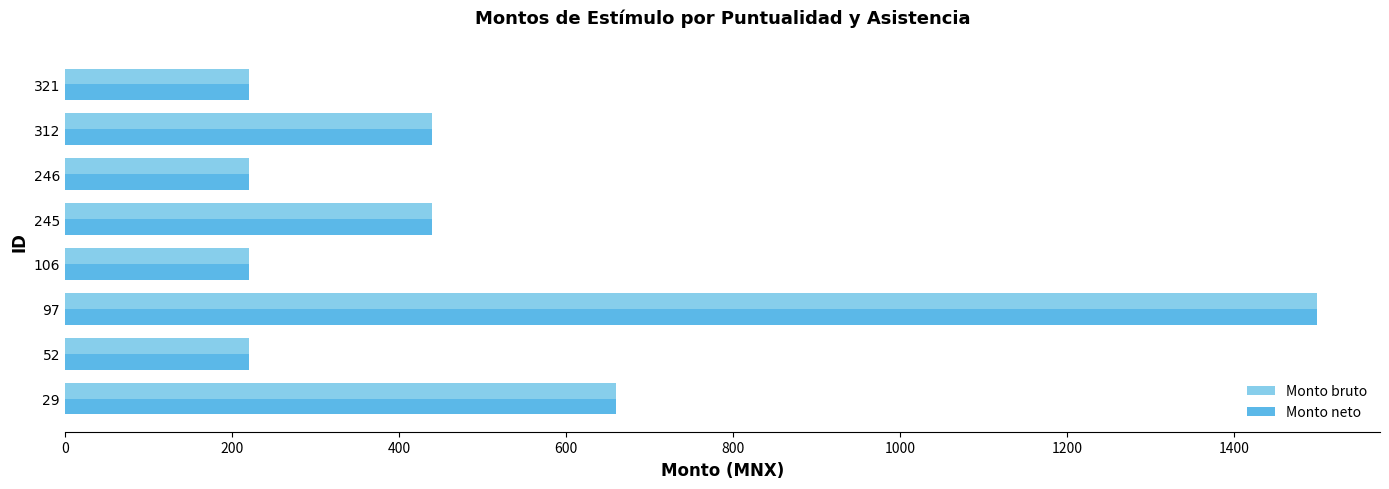

What is the average value of the Monto bruto series?

490